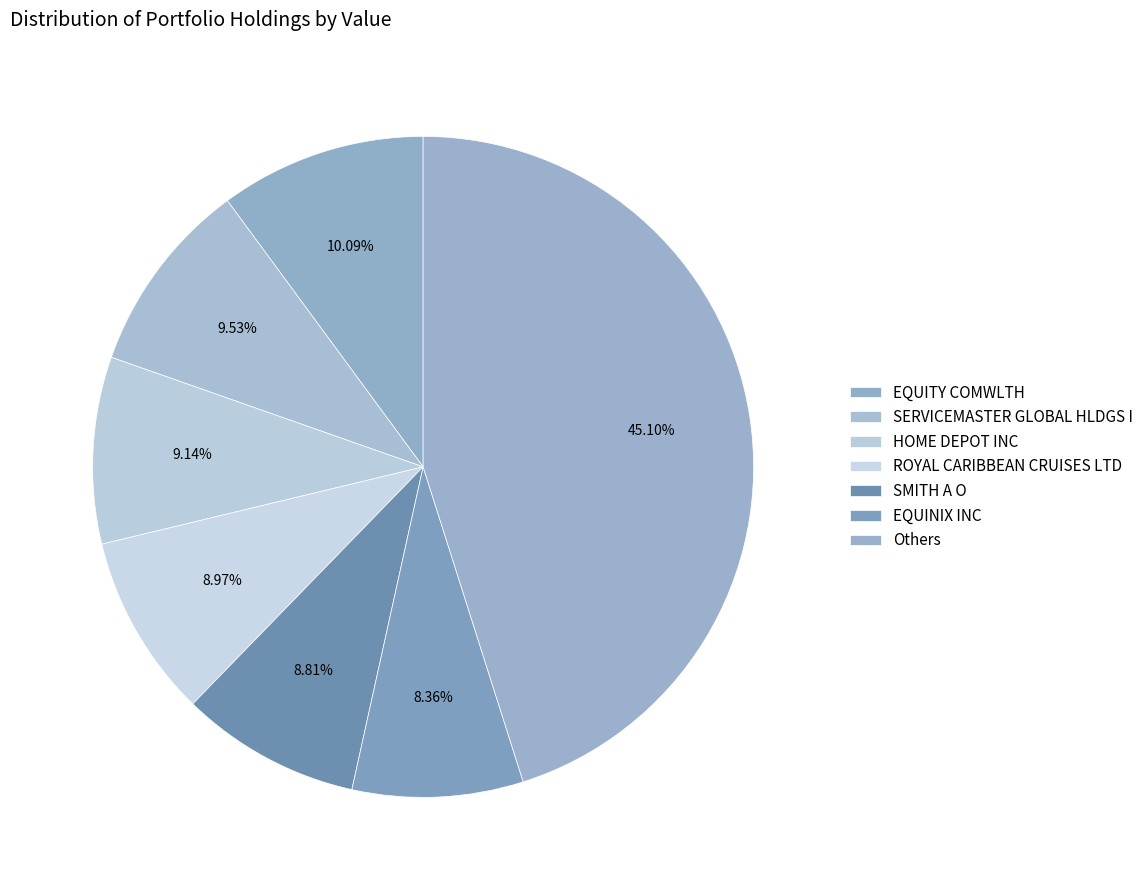

What percentage is NOT represented by ROYAL CARIBBEAN CRUISES LTD?

91.0%